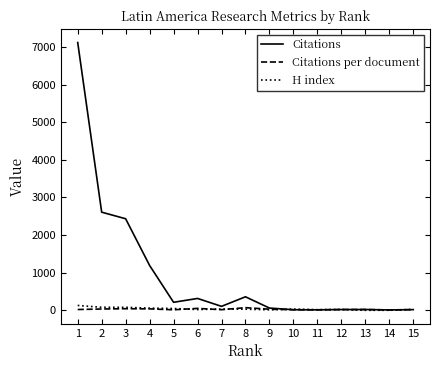

Where does the Citations series first go above 107?

1